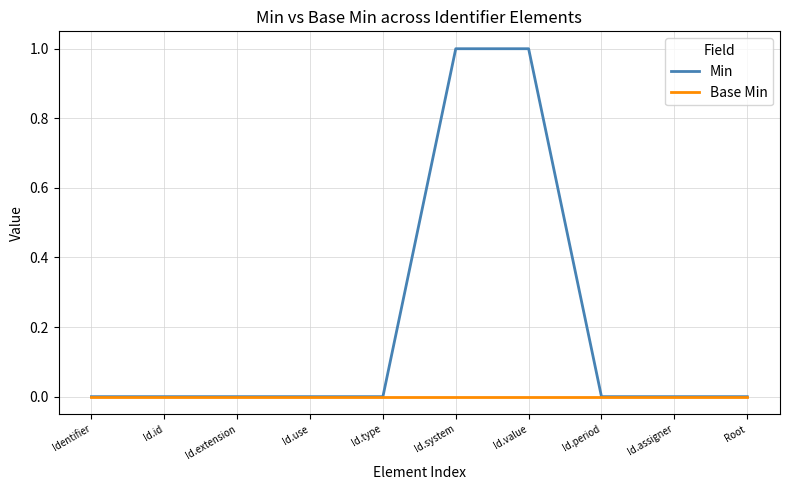

How many categories are shown in the chart?

10